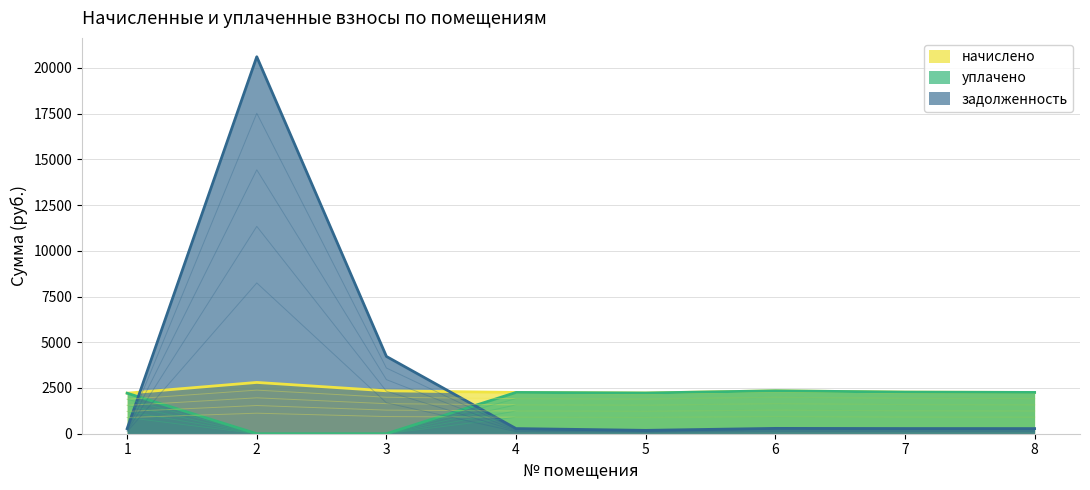

At how many categories does at least one series exceed 11278?

1